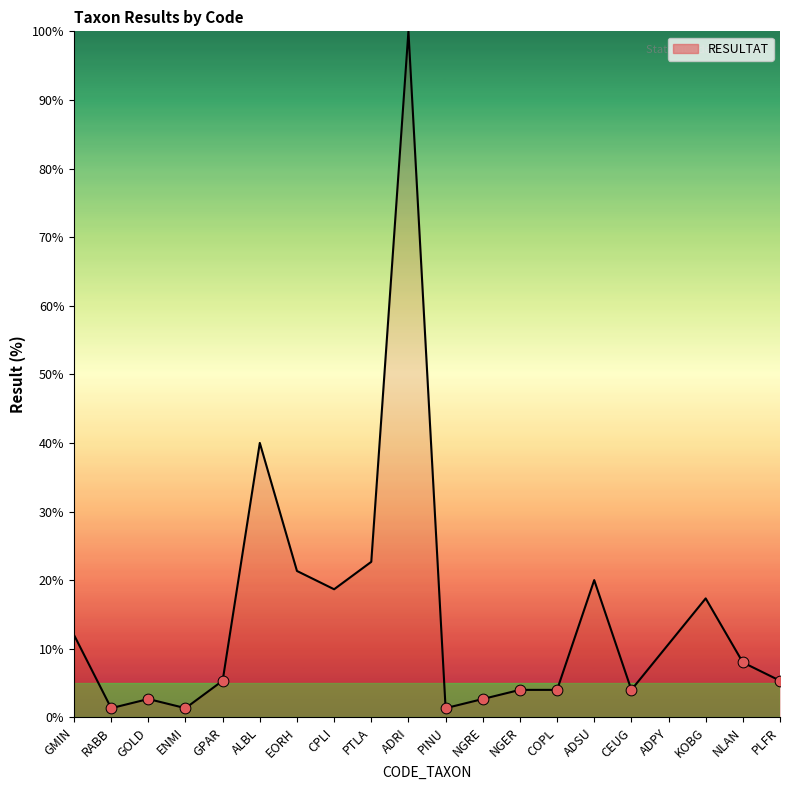

Approximately how many times larger is the value at GOLD compared to PINU?

2.0